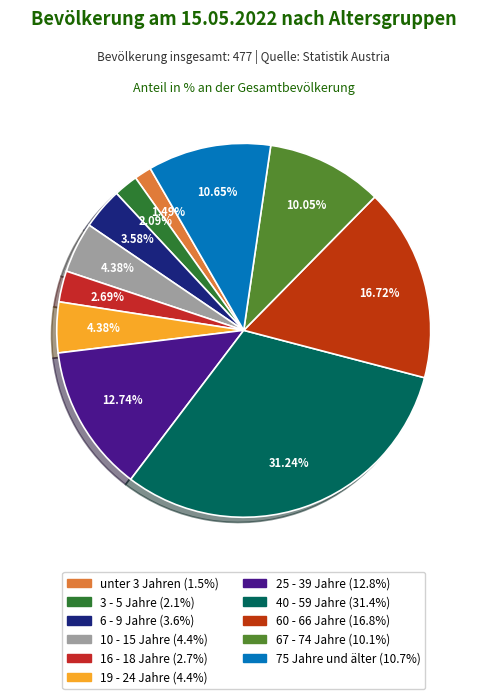

Rank the categories by value from lowest to highest.

unter 3 Jahren, 3 - 5 Jahre, 16 - 18 Jahre, 6 - 9 Jahre, 10 - 15 Jahre, 19 - 24 Jahre, 67 - 74 Jahre, 75 Jahre und älter, 25 - 39 Jahre, 60 - 66 Jahre, 40 - 59 Jahre